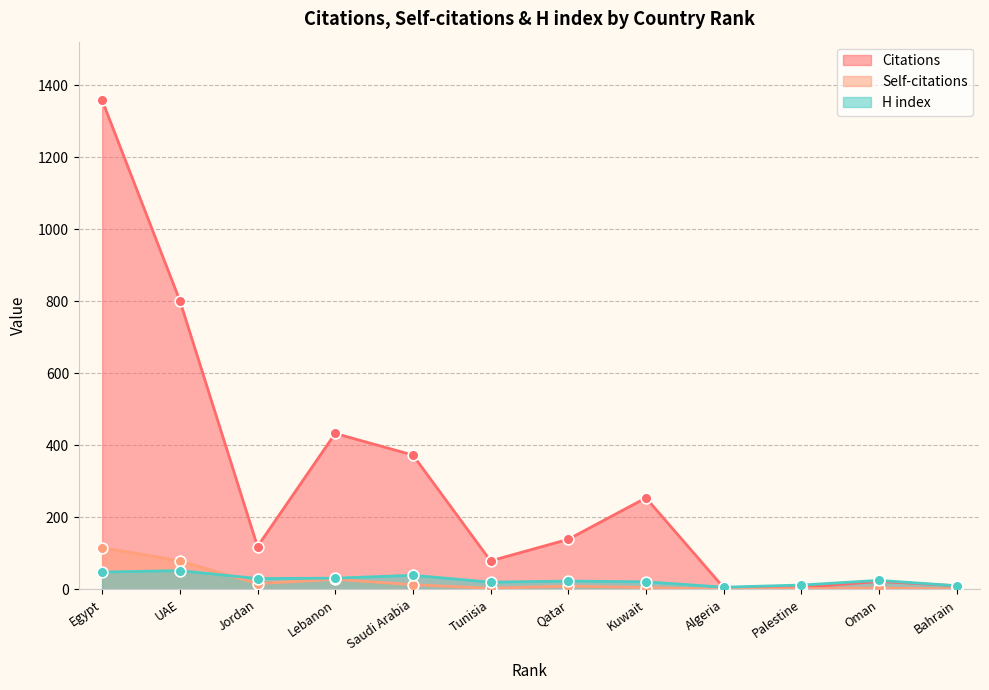

Which series reaches the maximum Y coordinate?

Citations